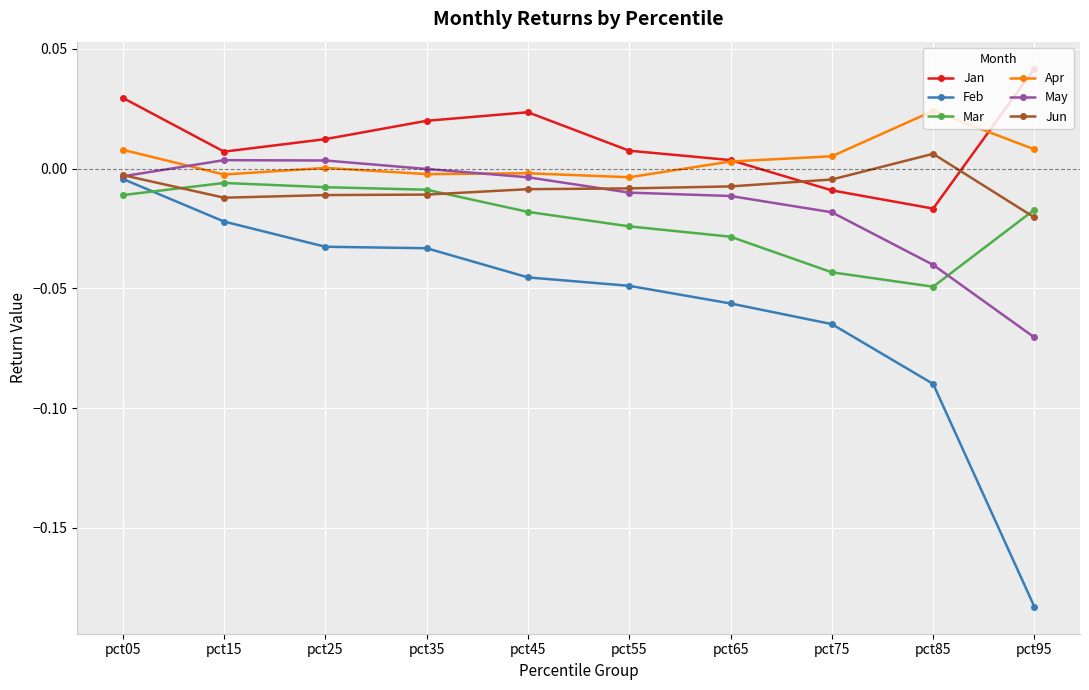

Is the value of May at pct05 greater than the value of Feb at pct55?

Yes